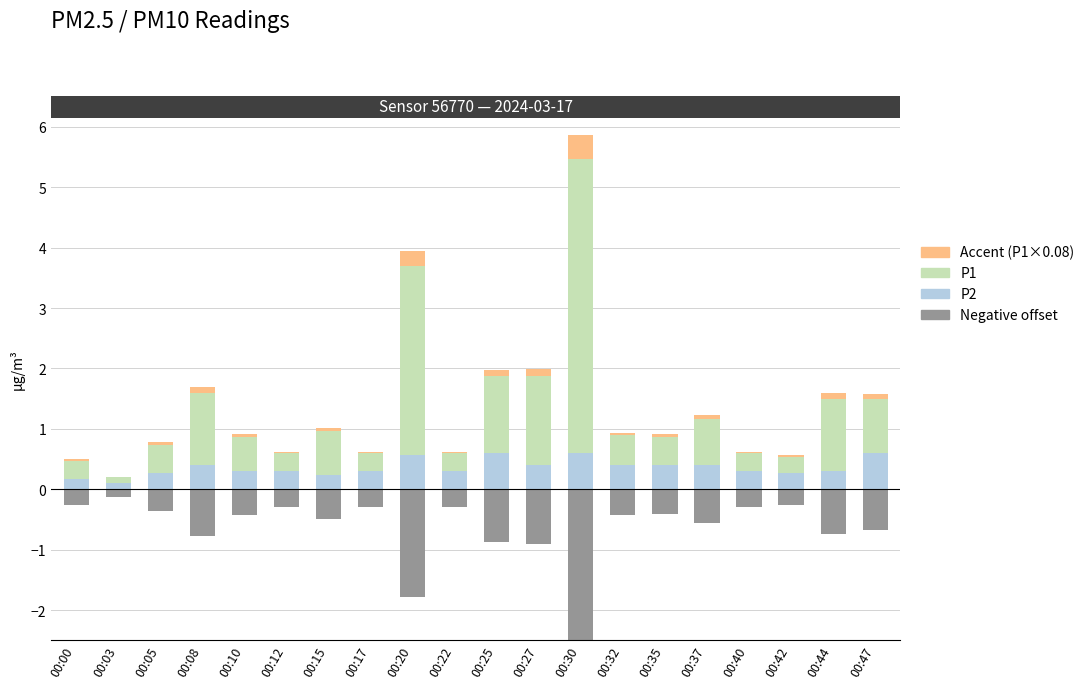

At which label is Accent closest to 0?

00:03